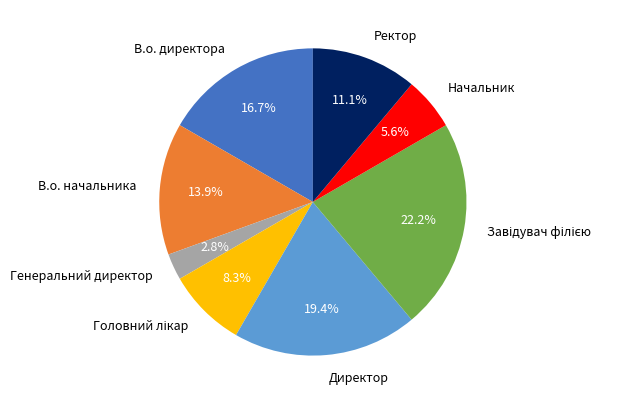

Does В.о. начальника account for over 50% of the chart?

No